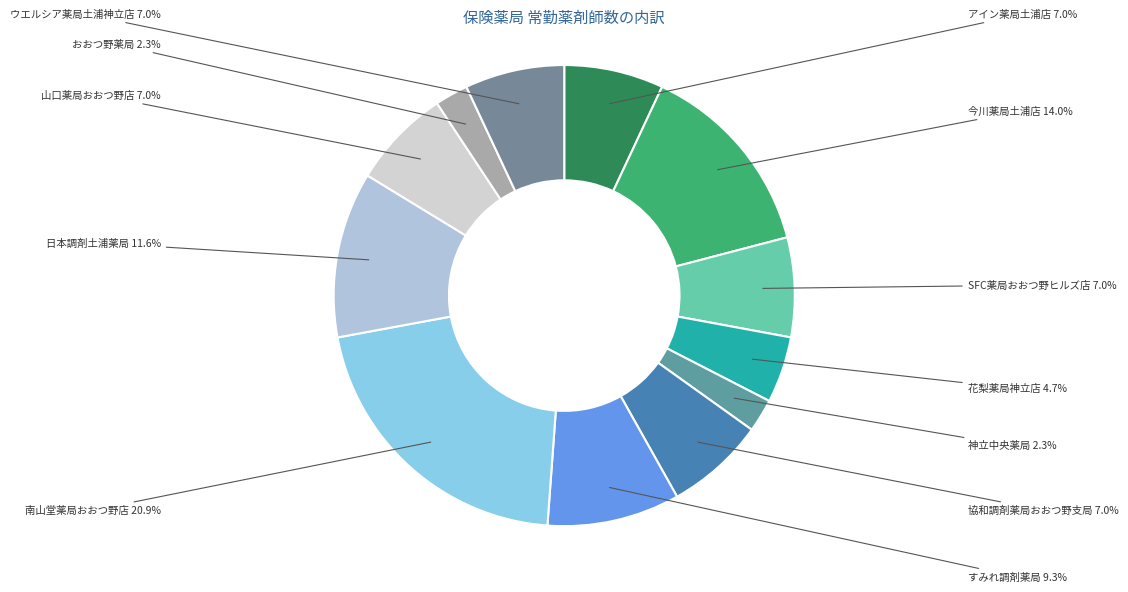

To the nearest percent, what portion does 山口薬局おおつ野店 represent?

7%